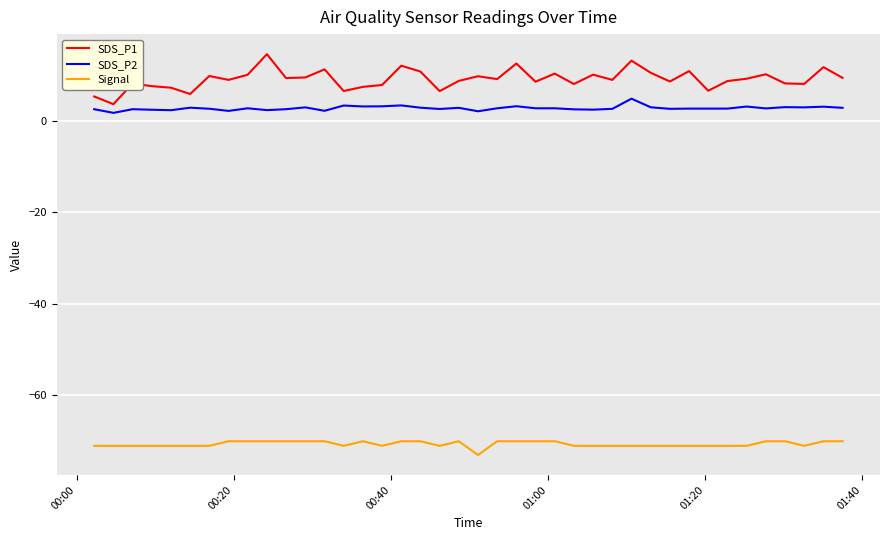

Which series has the widest spread of values?

SDS_P1